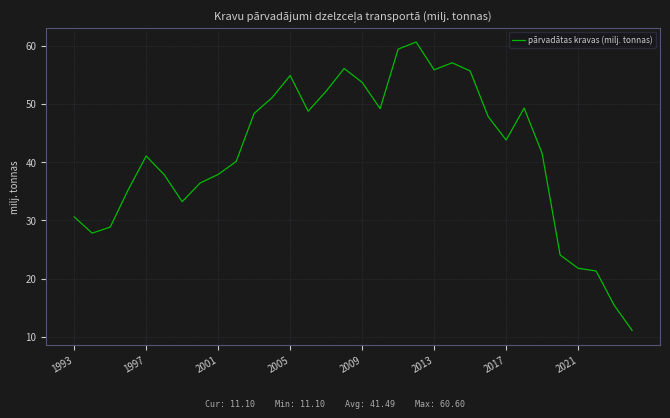

What is the greatest value displayed?

60.6